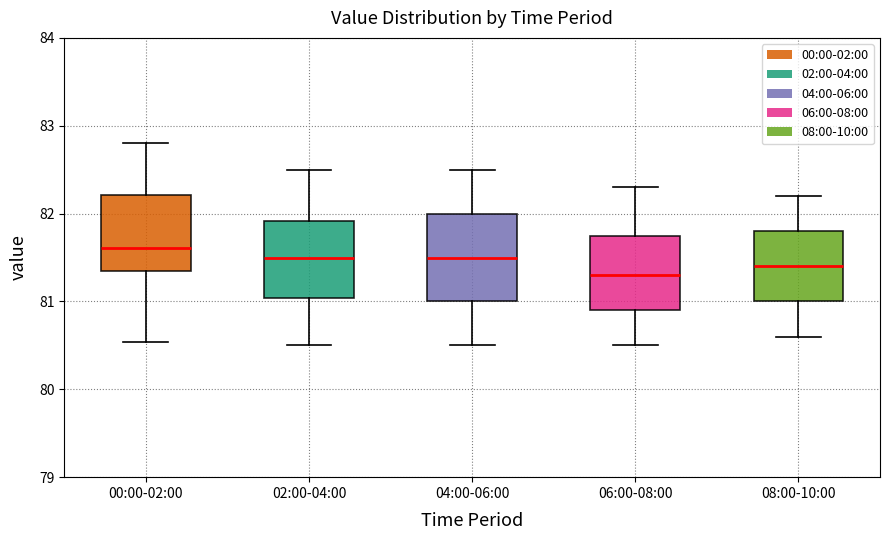

Which box's median line is the lowest?

06:00-08:00